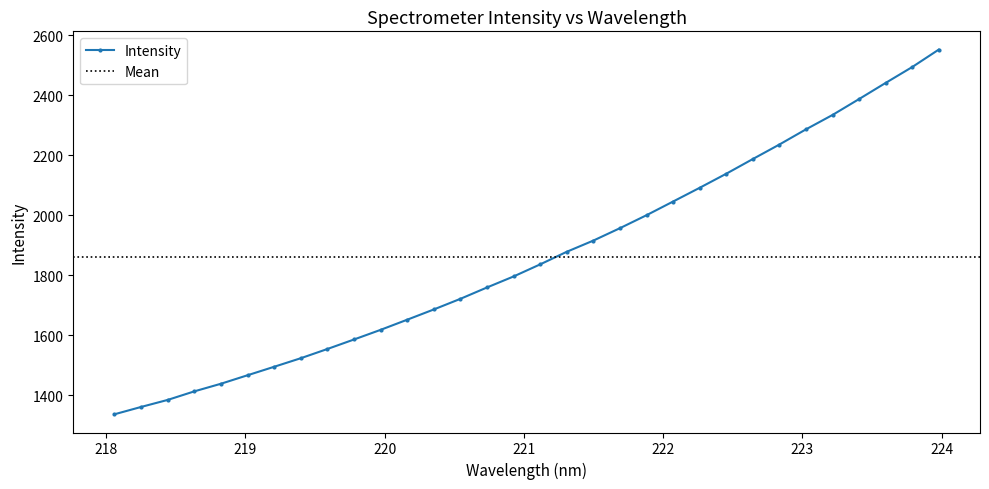

What is the ratio of the value at 218.8244 to the value at 219.0156?

1.0